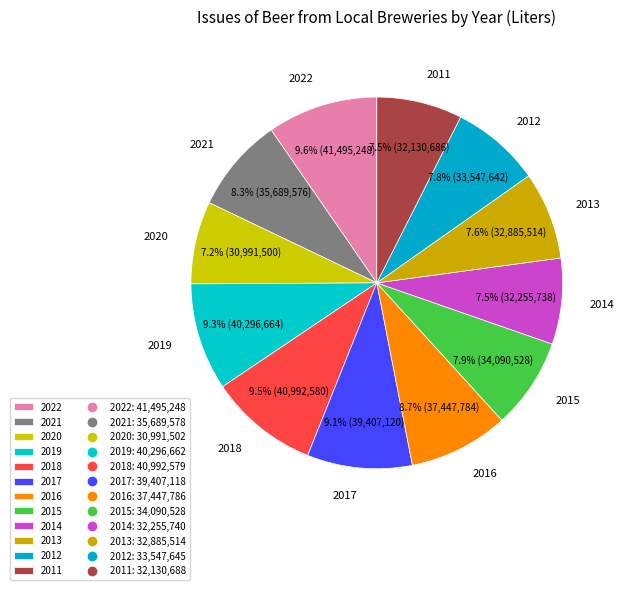

Is the sum of 2017 and 2021 greater than half?

No